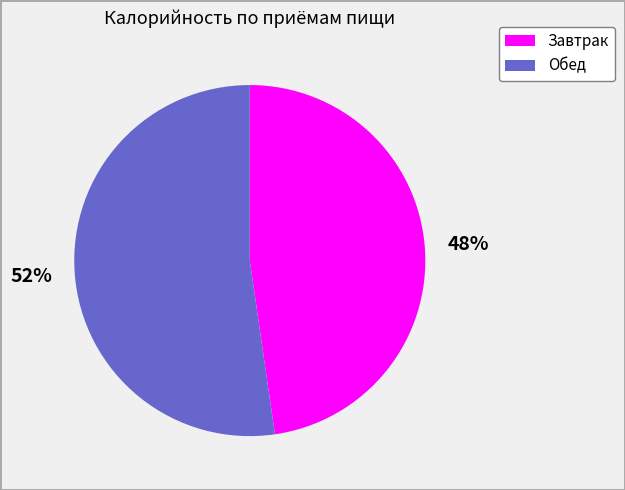

To the nearest percent, what percentage of the pie is Обед?

52%